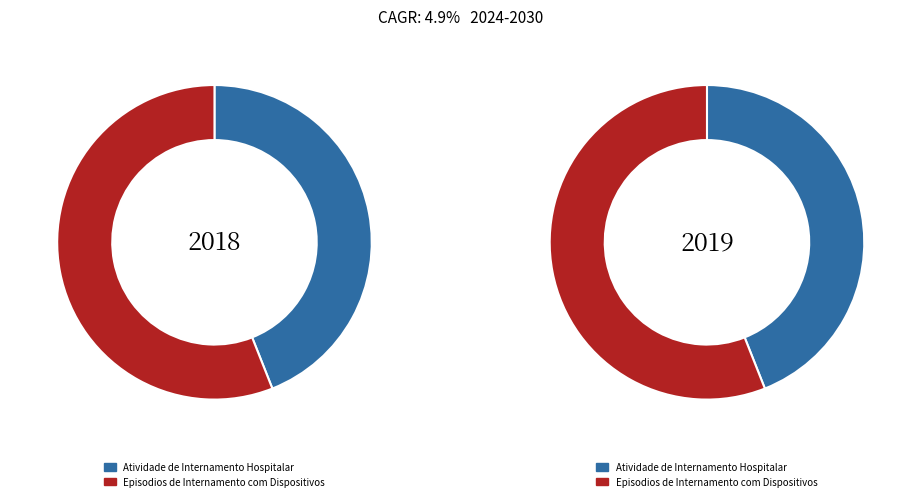

To the nearest percent, what is the difference between the Episodios de Internamento com Dispositivos and Atividade de Internamento Hospitalar slice percentages?

12%